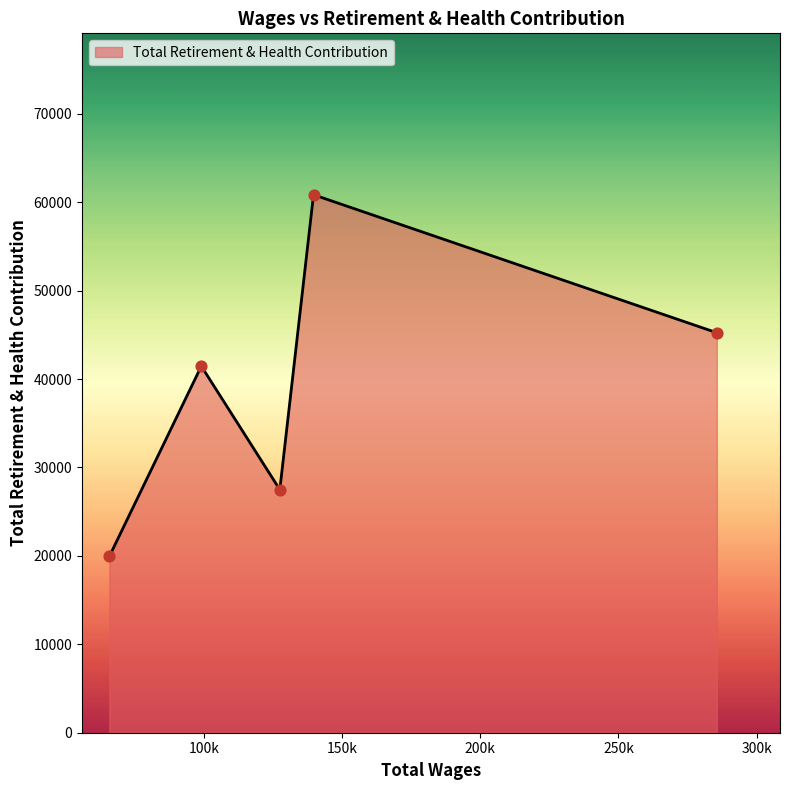

What is the difference between the second highest and second lowest values?

17748